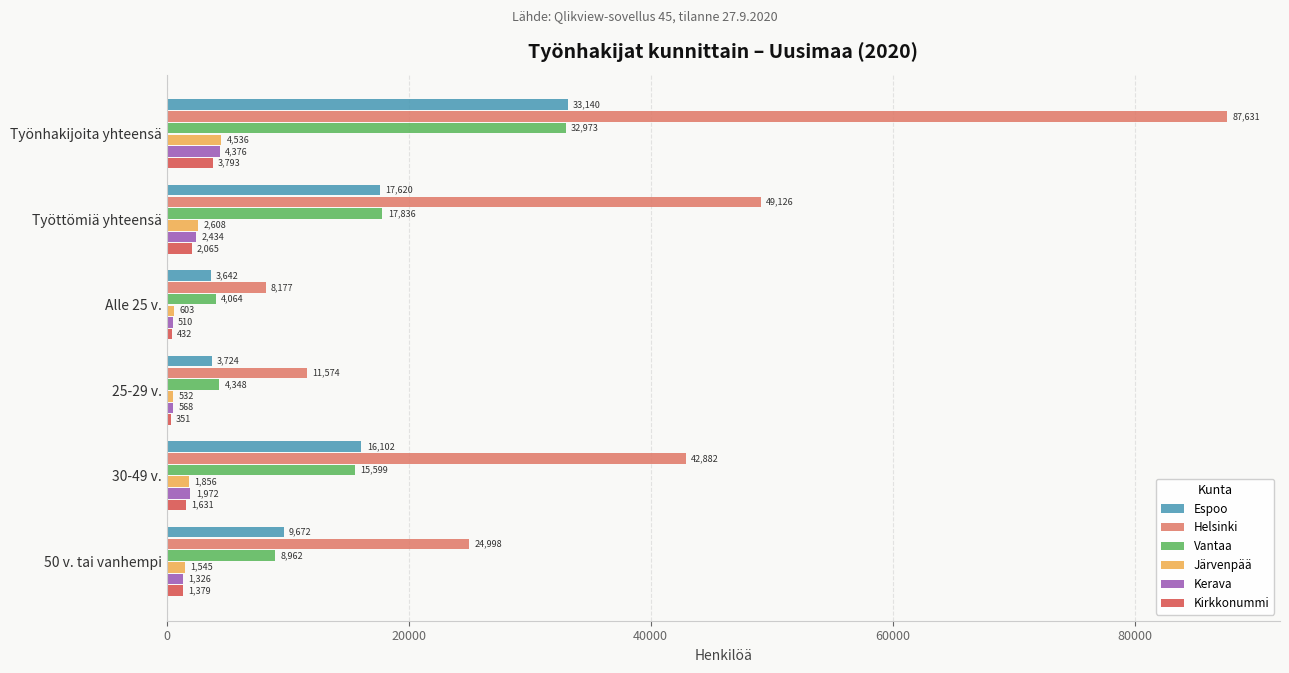

True or false: Kerava has a value of 4376 at Työnhakijoita yhteensä.

True